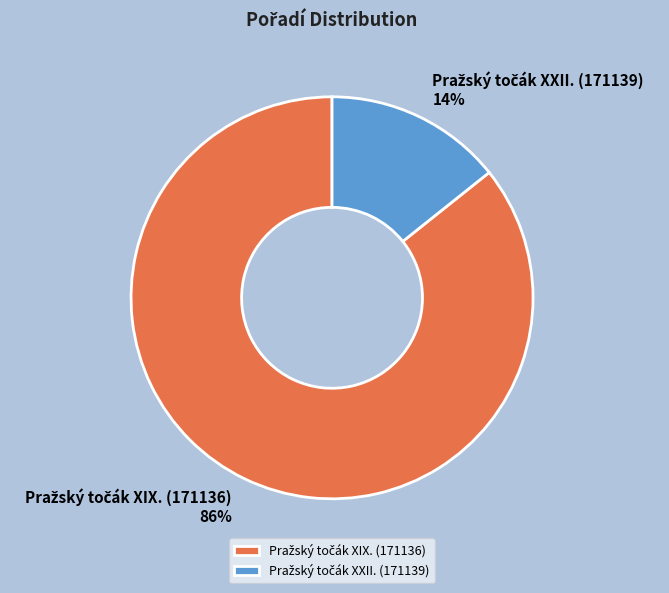

To the nearest percent, what is the average slice percentage?

50%